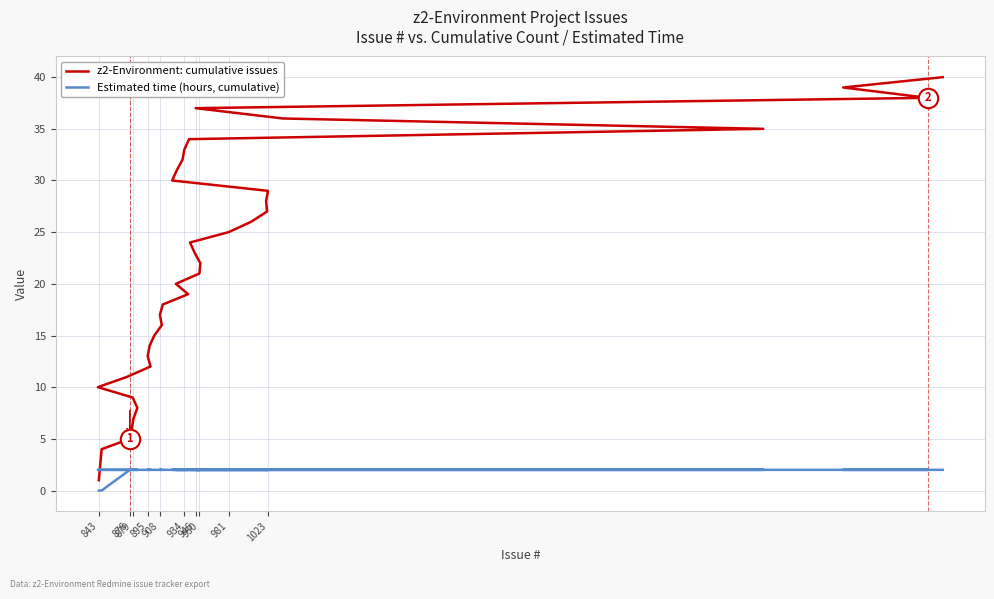

What are all the series names shown in the legend?

z2-Environment: cumulative issues, Estimated time (hours, cumulative)